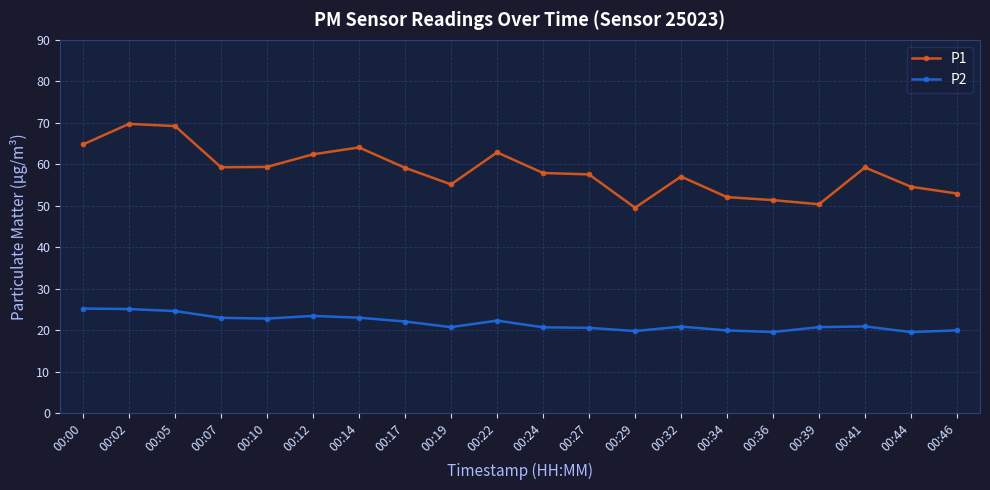

How many lines are shown in the chart?

2